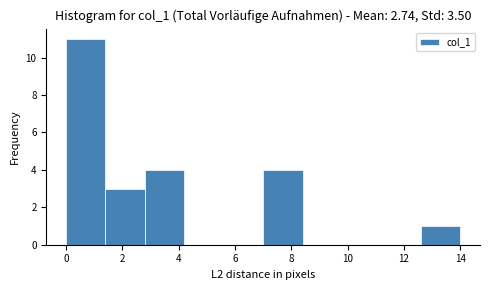

Reading left to right, list every bar in this chart as the range it spans on the x-axis followed by its height. The values are not printed on the chart, so give them approximately, as read against the axis.

0.0 to 1.4: 11
1.4 to 2.8: 3
2.8 to 4.2: 4
4.2 to 5.6: 0
5.6 to 7.0: 0
7.0 to 8.4: 4
8.4 to 9.8: 0
9.8 to 11.2: 0
11.2 to 12.6: 0
12.6 to 14.0: 1